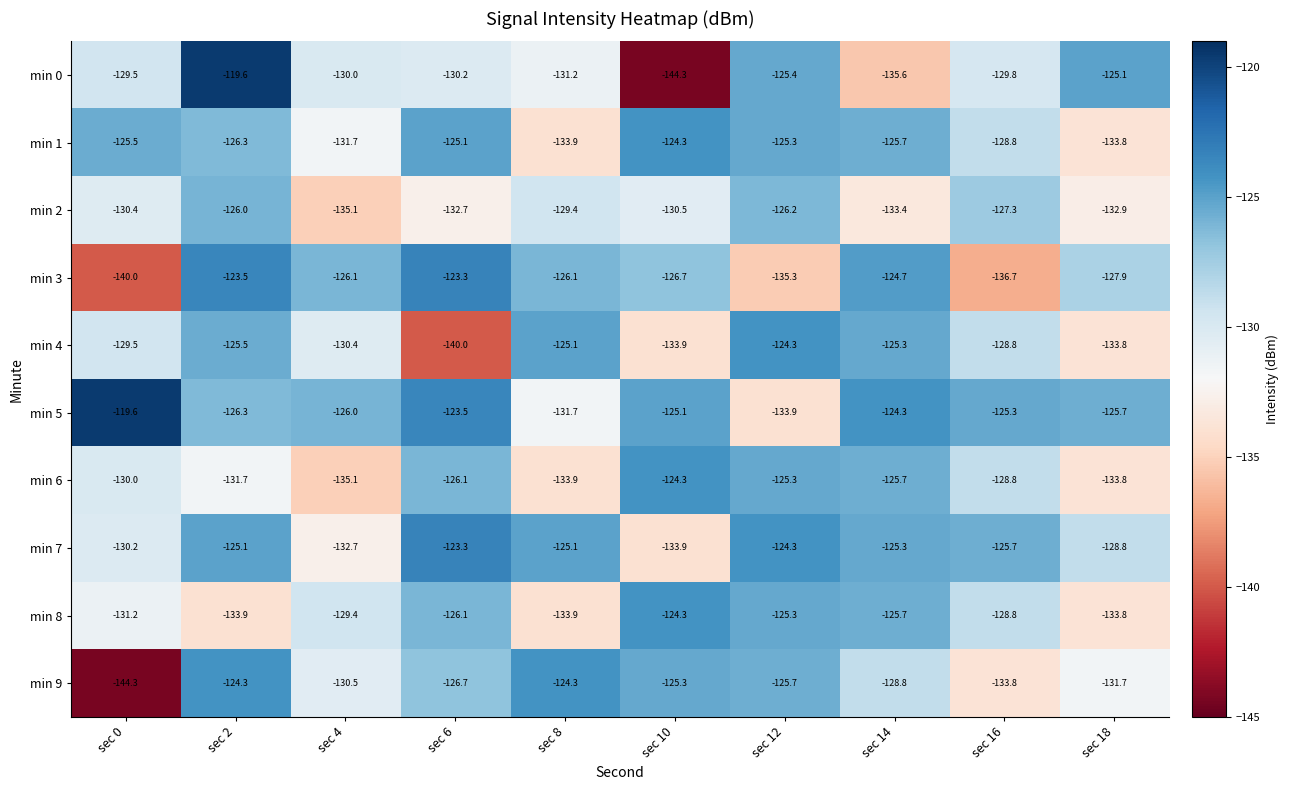

What is the difference between the highest and lowest values at sec 16?

11.4